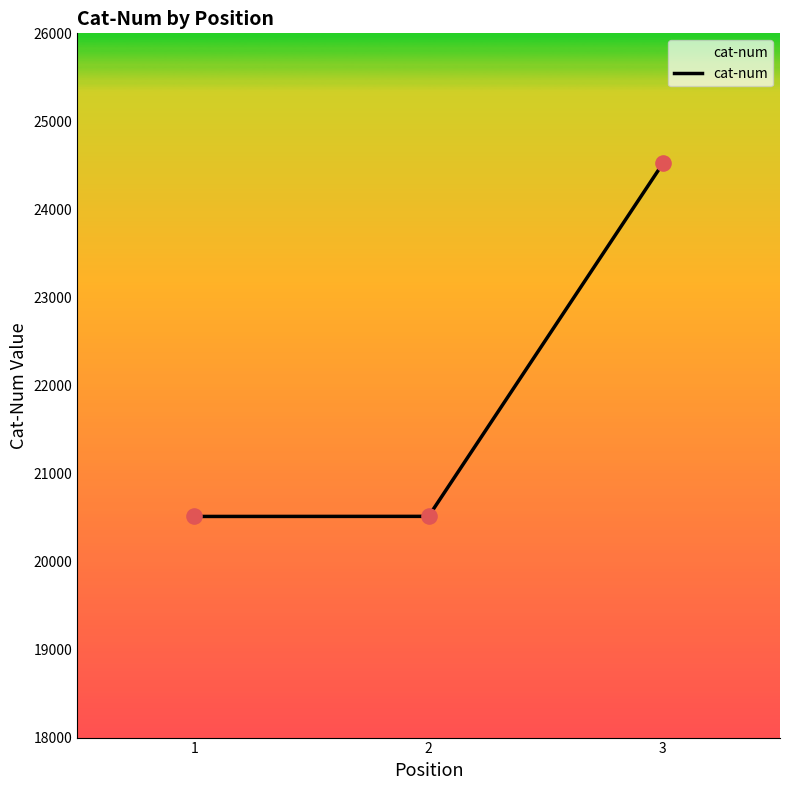

What is the change in value from 1 to 2?

+1